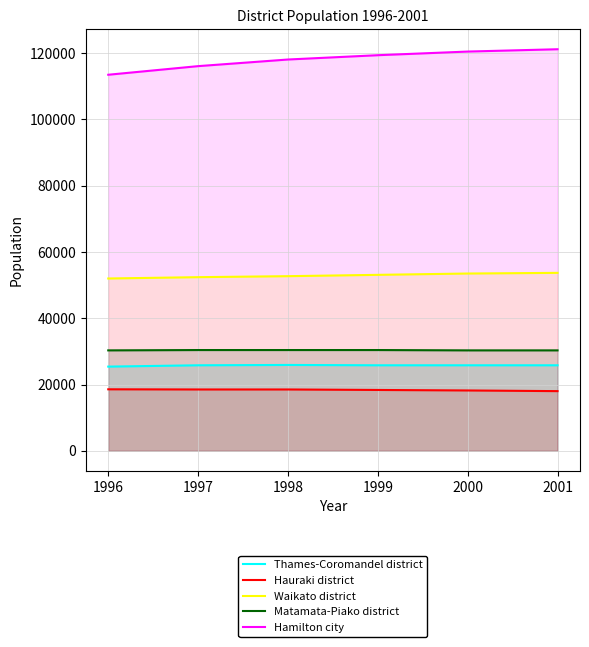

Reading left to right, what are all the values shown in this chart?

Thames-Coromandel district: 1996=25400	1997=25800	1998=25900	1999=25800	2000=25800	2001=25800
Hauraki district: 1996=18550	1997=18500	1998=18500	1999=18350	2000=18200	2001=18000
Waikato district: 1996=52000	1997=52400	1998=52700	1999=53100	2000=53500	2001=53700
Matamata-Piako district: 1996=30300	1997=30400	1998=30400	1999=30400	2000=30300	2001=30300
Hamilton city: 1996=113500	1997=116100	1998=118100	1999=119400	2000=120500	2001=121200